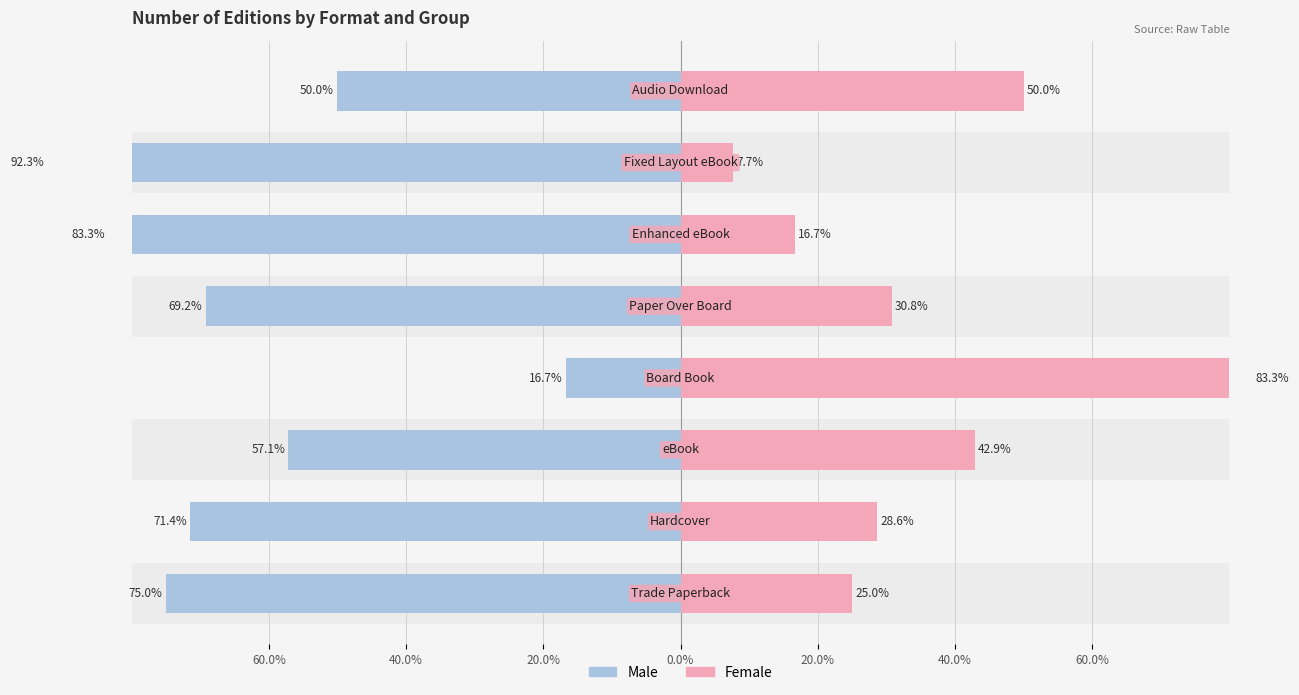

Which series has the largest range (max minus min)?

Female